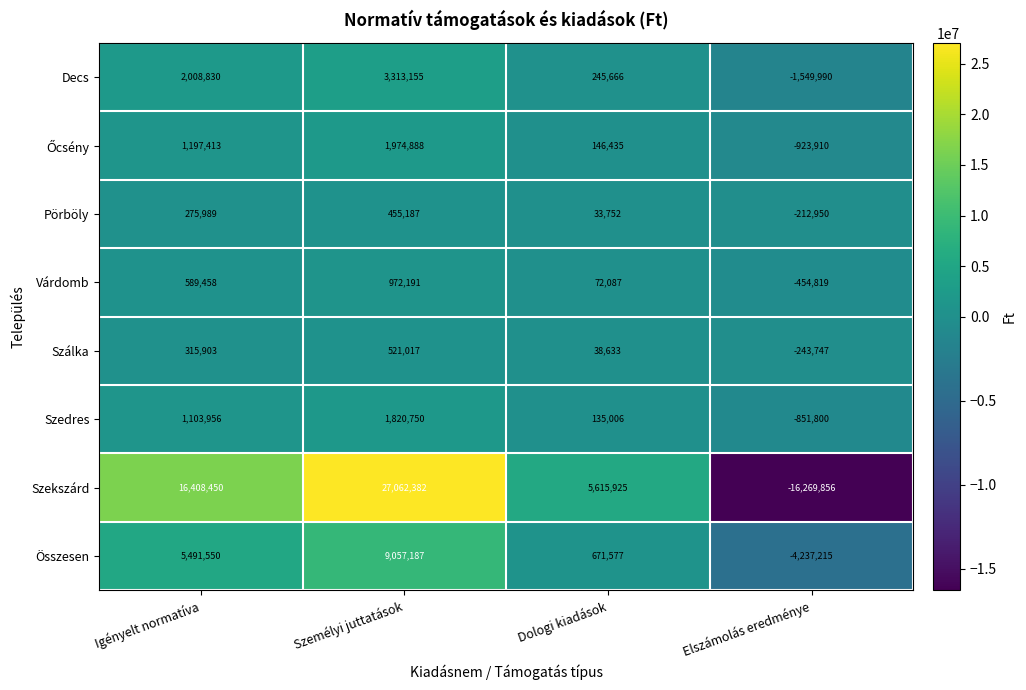

Which label corresponds to the largest value in the chart?

Személyi juttatások